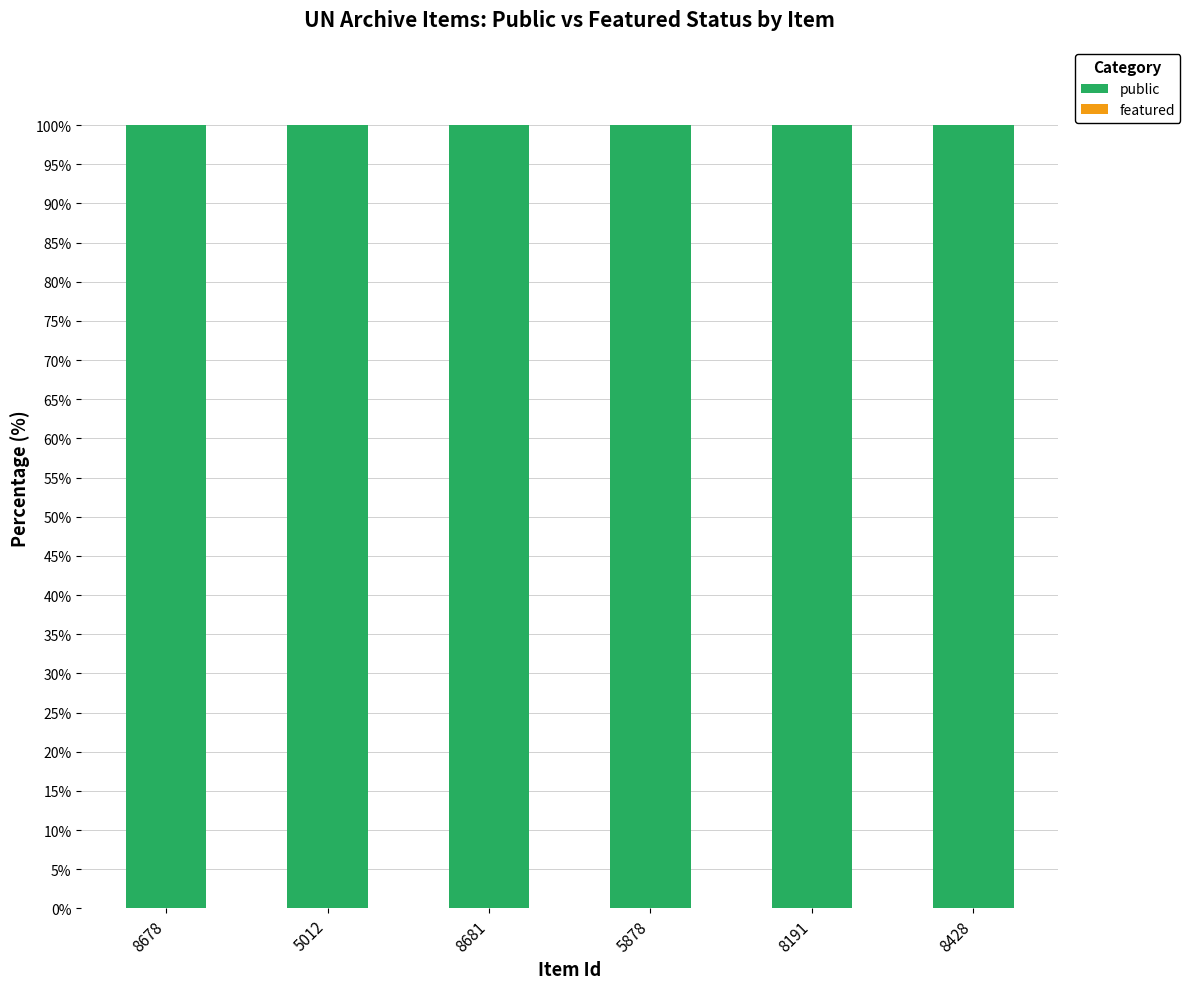

Which series changed the most between 5012 and 8428?

public